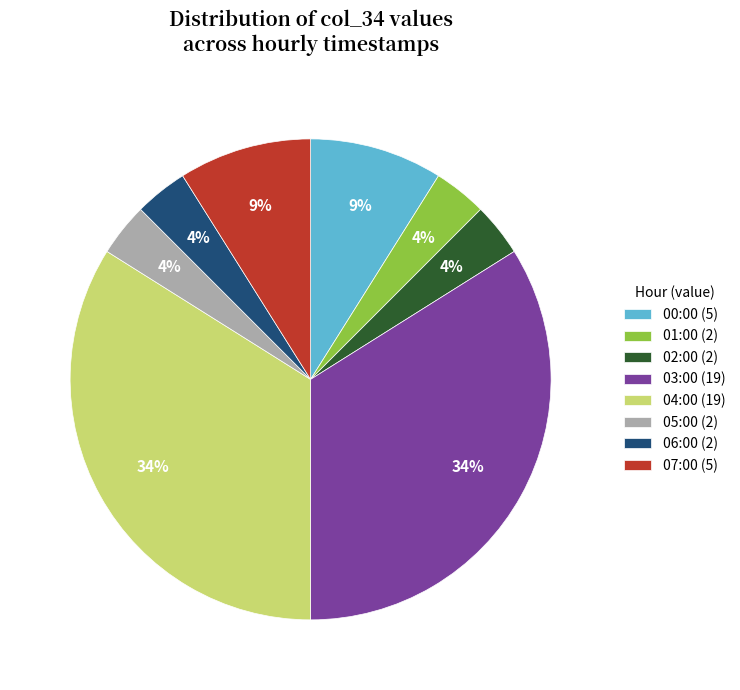

Count the number of slices in the pie.

8